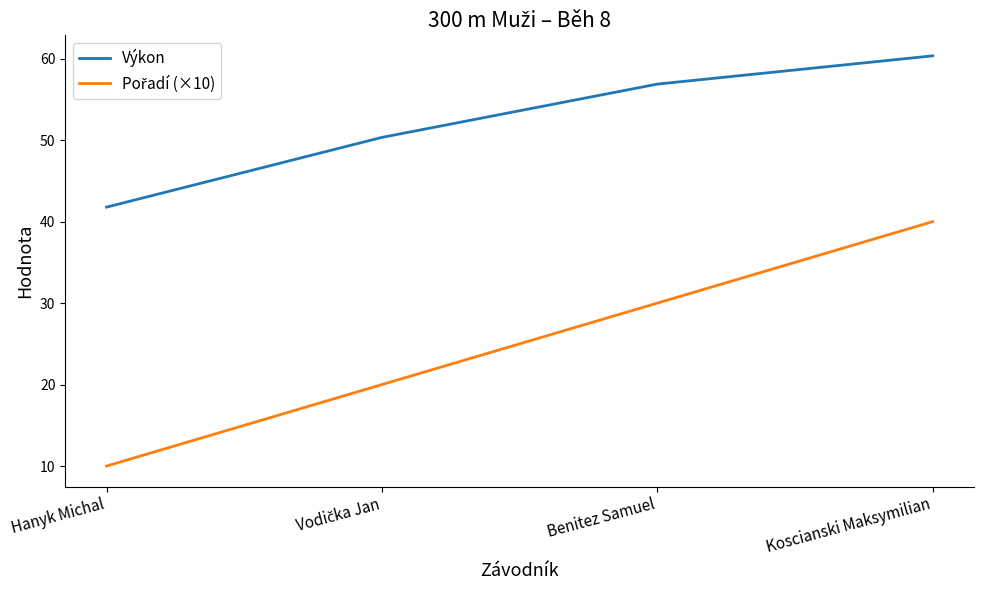

Which label corresponds to the largest value in the chart?

Koscianski Maksymilian